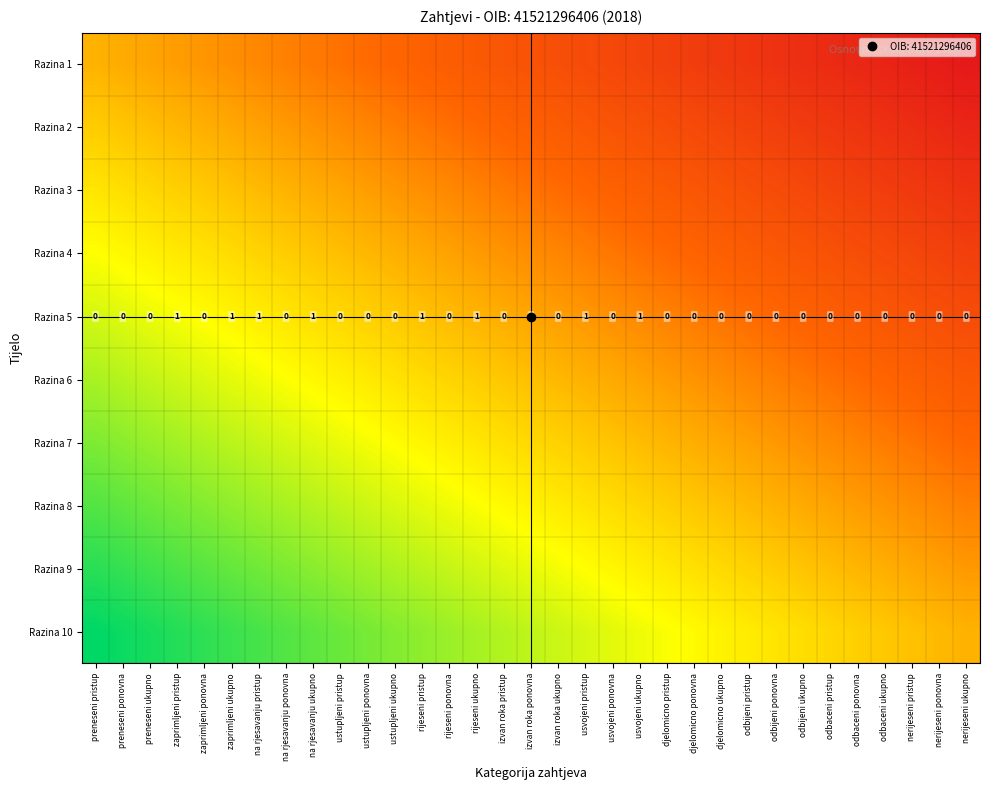

Is the value of Razina 9 at izvan roka pristup greater than the value of Razina 4 at zaprimljeni pristup?

Yes